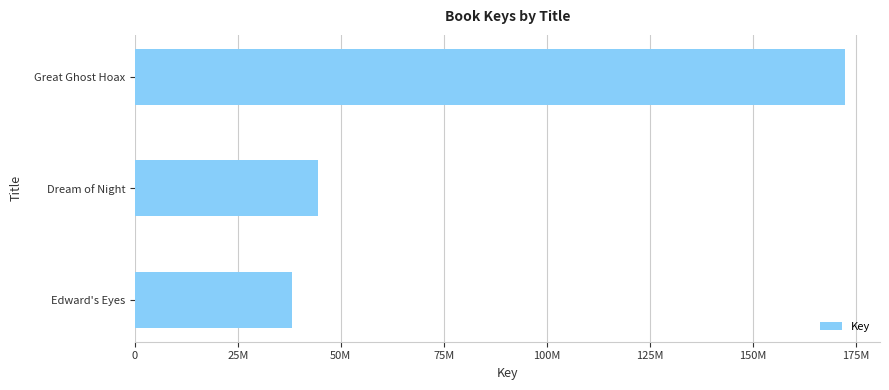

Which label corresponds to the smallest value in the chart?

Edward's Eyes